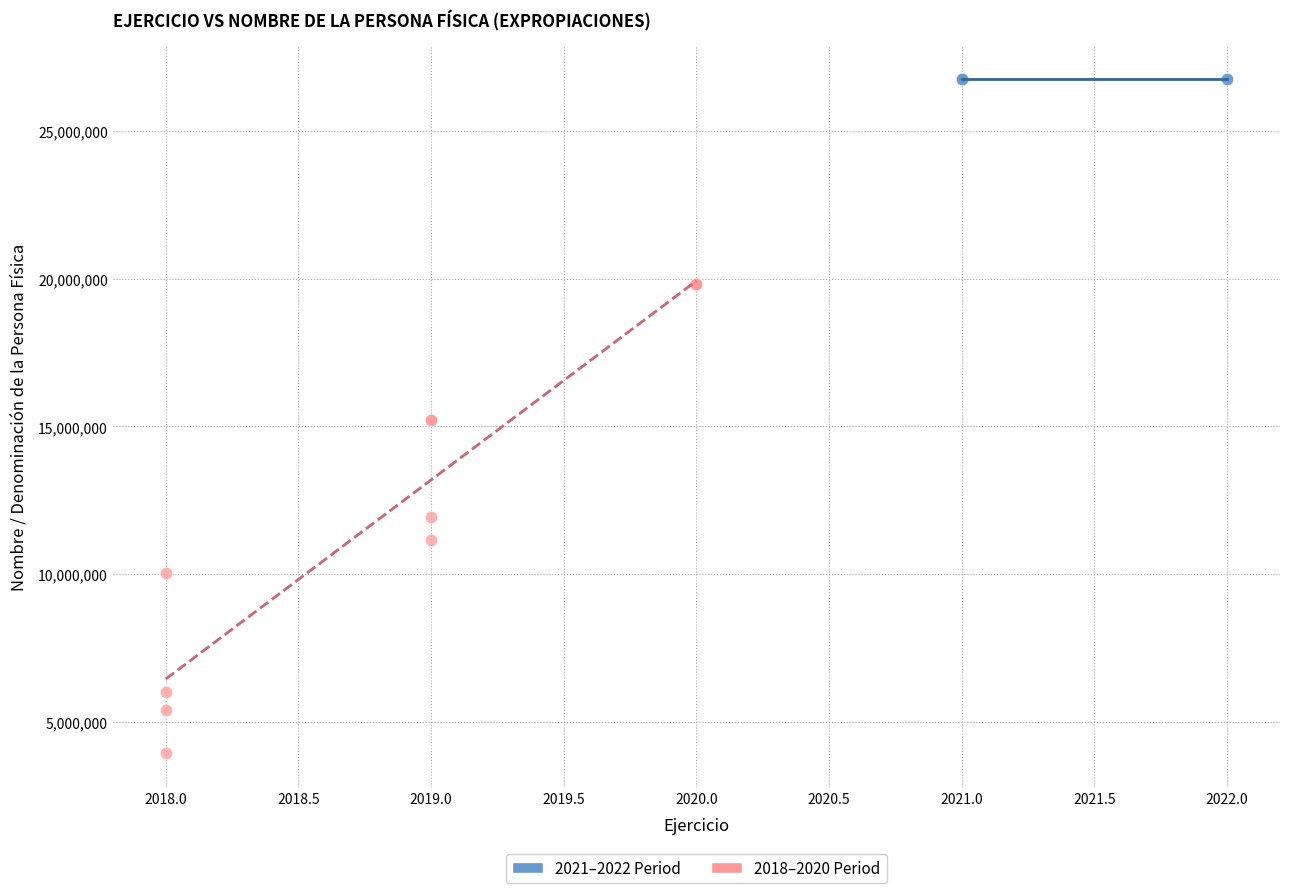

Which series contains the highest Y value?

2021–2022 Period